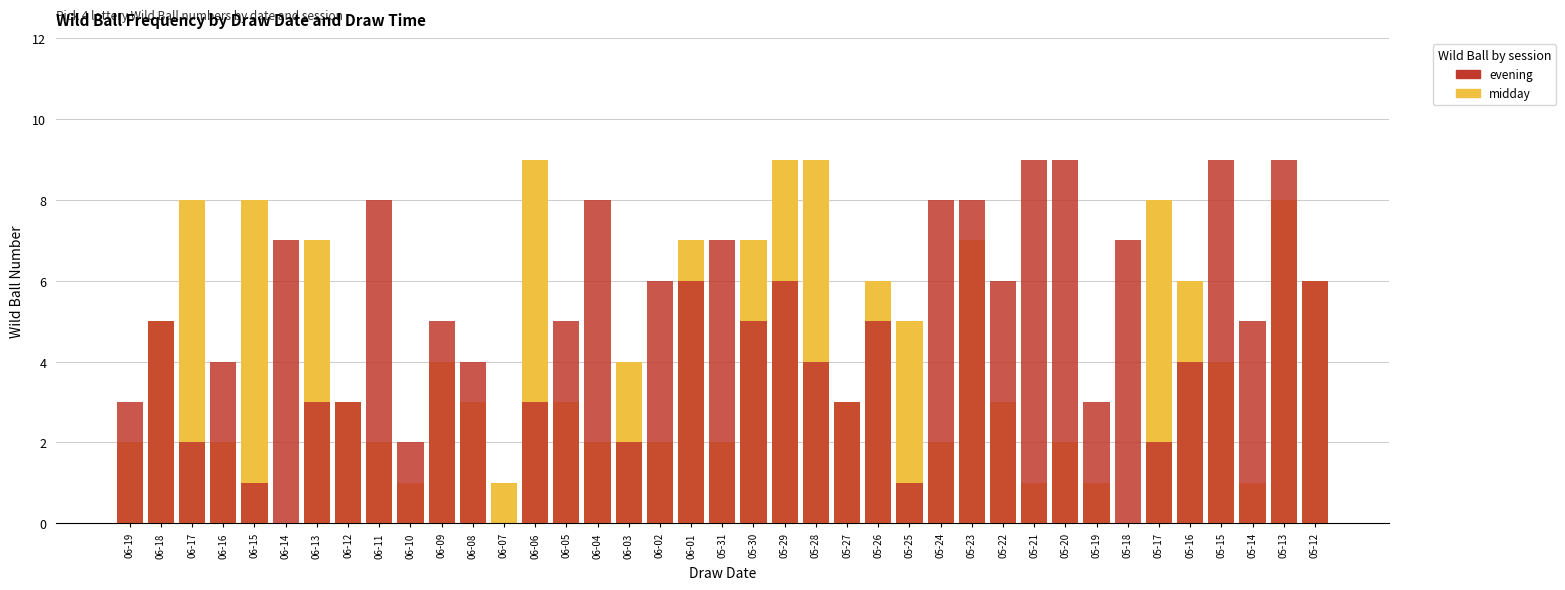

List the labels in order of midday value, smallest first.

06-14, 05-18, 06-10, 06-07, 05-21, 05-19, 05-14, 06-19, 06-16, 06-11, 06-04, 06-02, 05-31, 05-24, 05-20, 06-12, 06-08, 06-05, 05-27, 05-22, 06-09, 06-03, 05-15, 06-18, 05-25, 05-26, 05-16, 05-12, 06-13, 06-01, 05-30, 05-23, 06-17, 06-15, 05-17, 05-13, 06-06, 05-29, 05-28